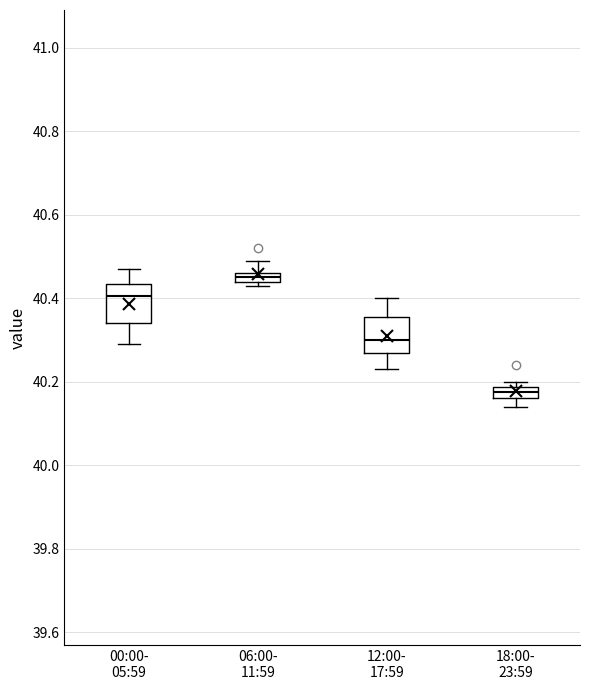

Which box has the highest median line?

06:00- 11:59